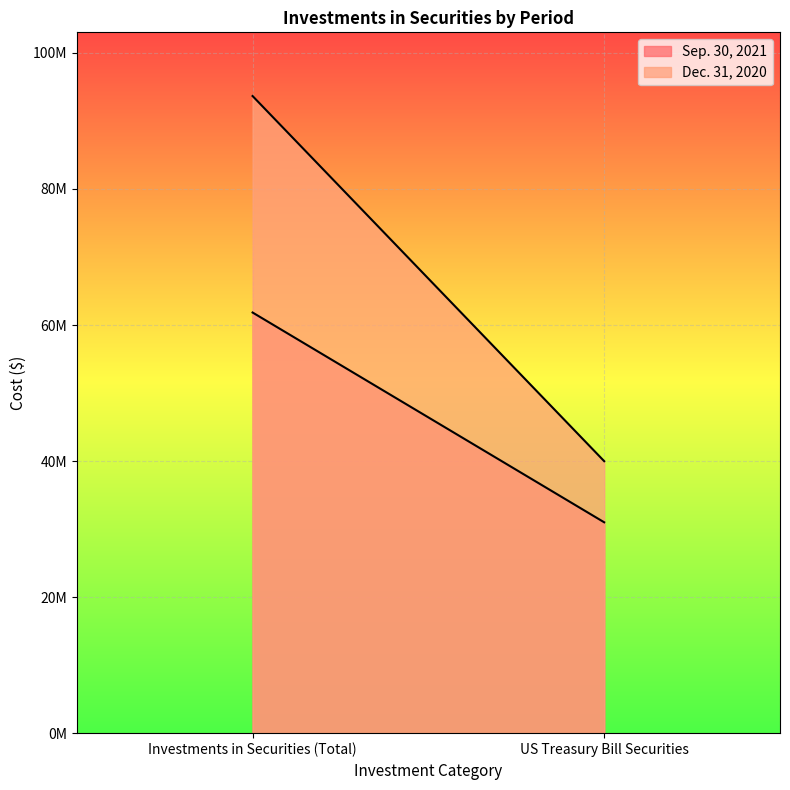

What position from the right is Investments in Securities (Total)?

2